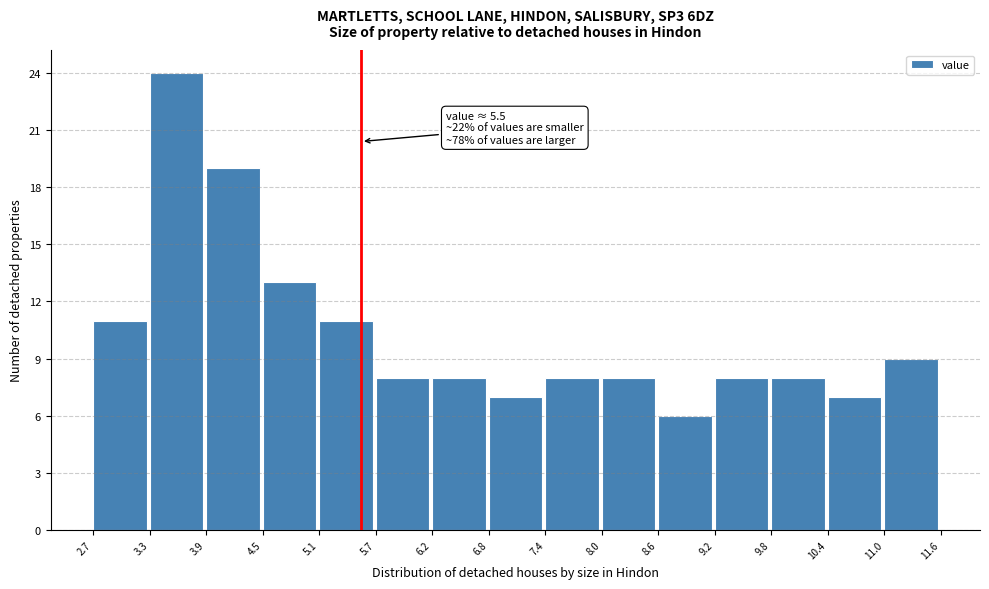

Which range on the x-axis has the tallest bar?

3.3 to 3.9